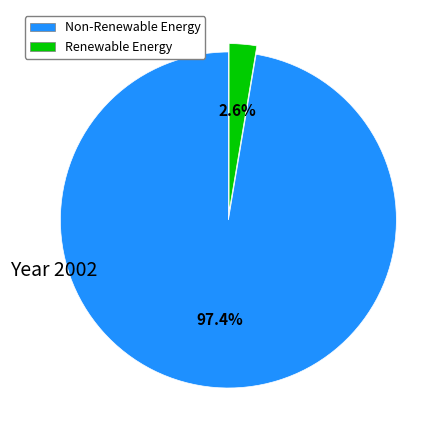

Is there a majority slice in this chart?

Yes